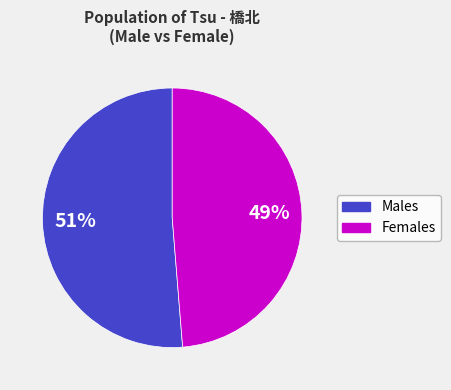

Is there a majority slice in this chart?

Yes